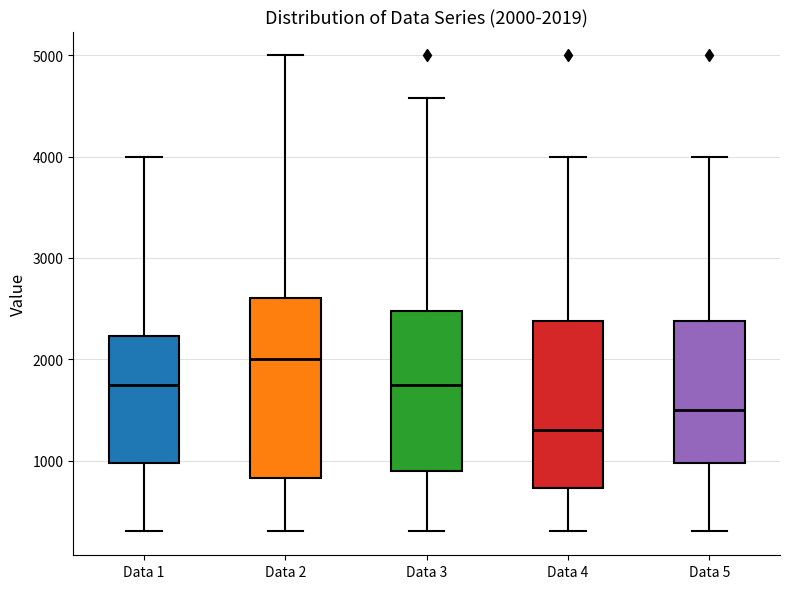

Which box's median line is the highest?

Data 2